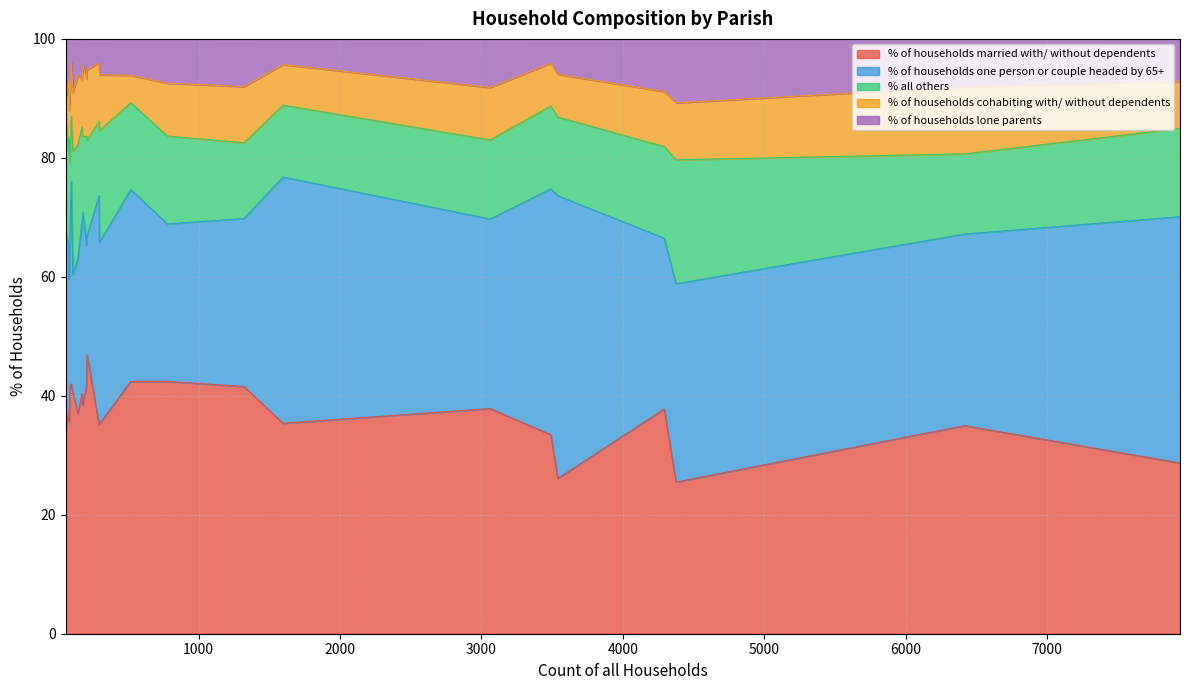

Read the % of households lone parents value at Gussage St. Michael.

8.8